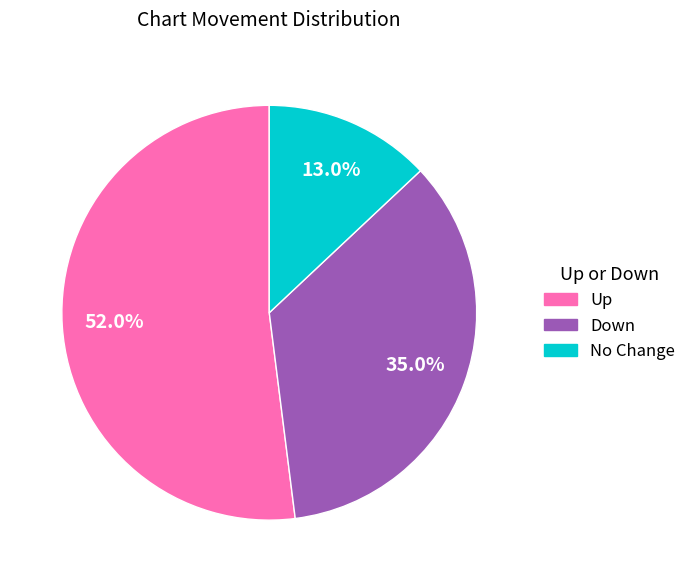

To the nearest percent, what is the average slice percentage?

33%